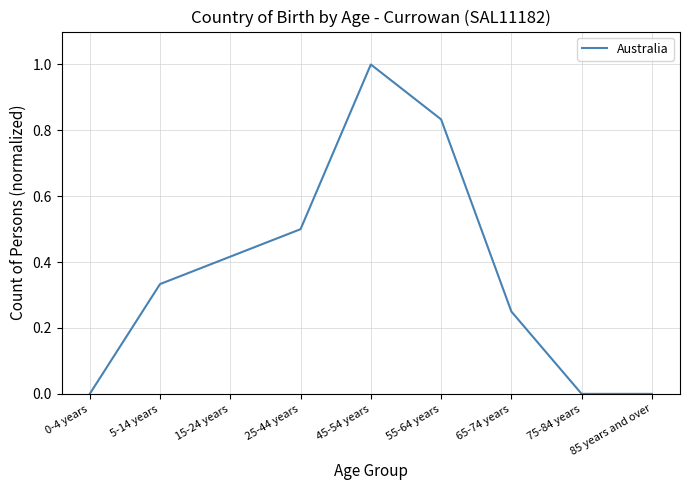

The chart shows a value of 0.8 at 25-44 years. True or false?

False